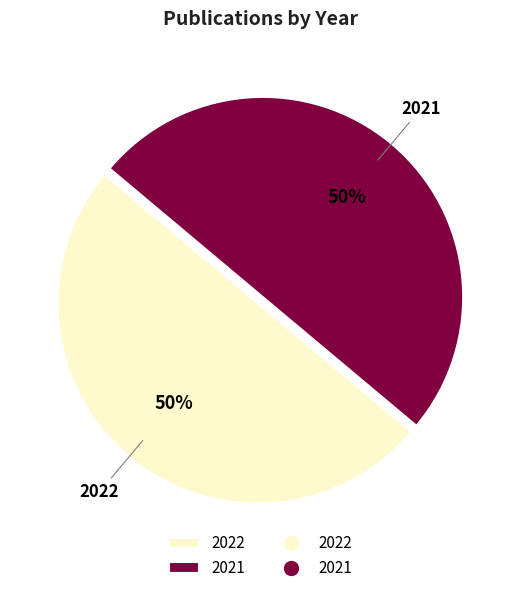

To the nearest percent, what portion does 2021 represent?

50%